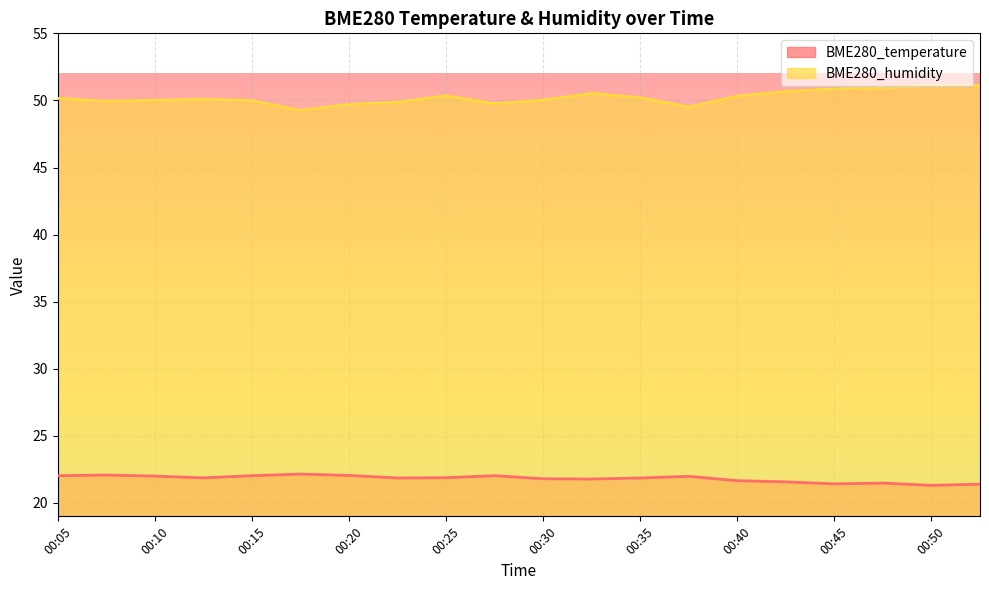

Between 00:10 and 00:47, which is larger?

00:10